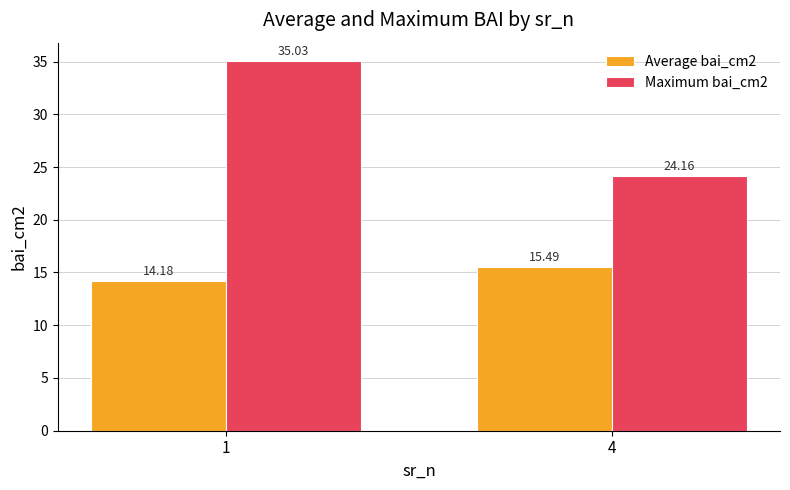

Between 1 and 4, which series saw the biggest shift?

Maximum bai_cm2